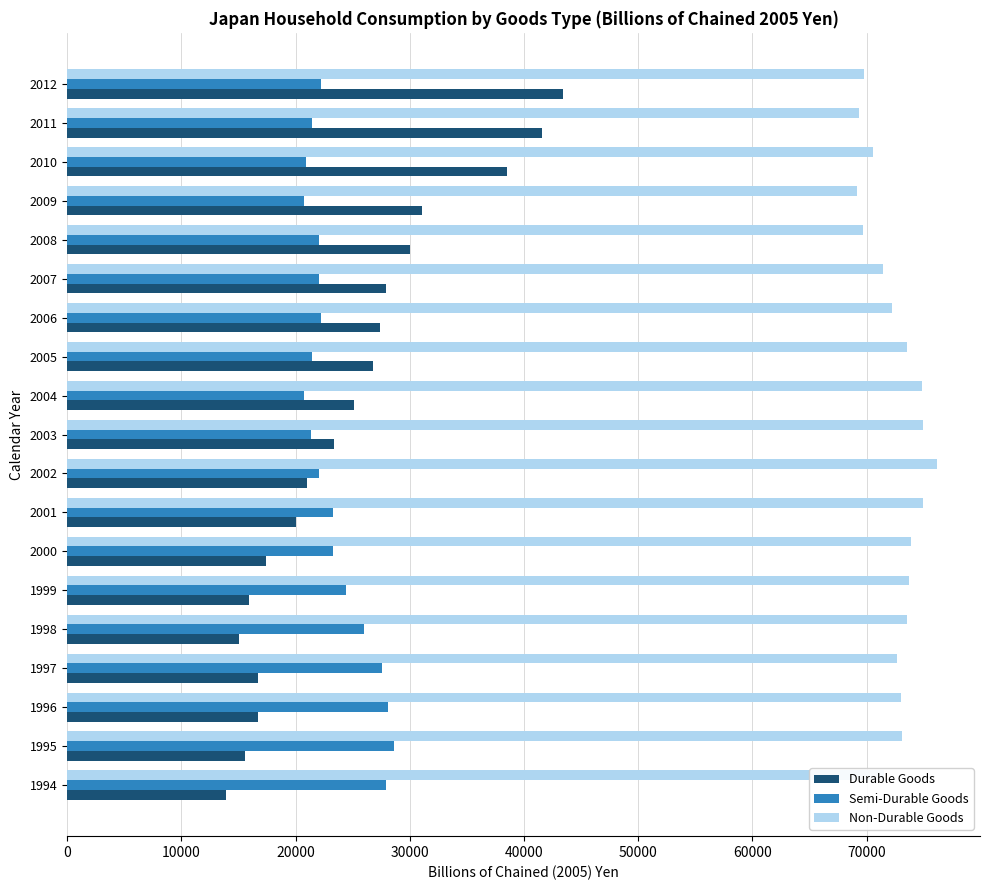

True or false: Non-Durable Goods has a value of 76130.2 at 2002.

True